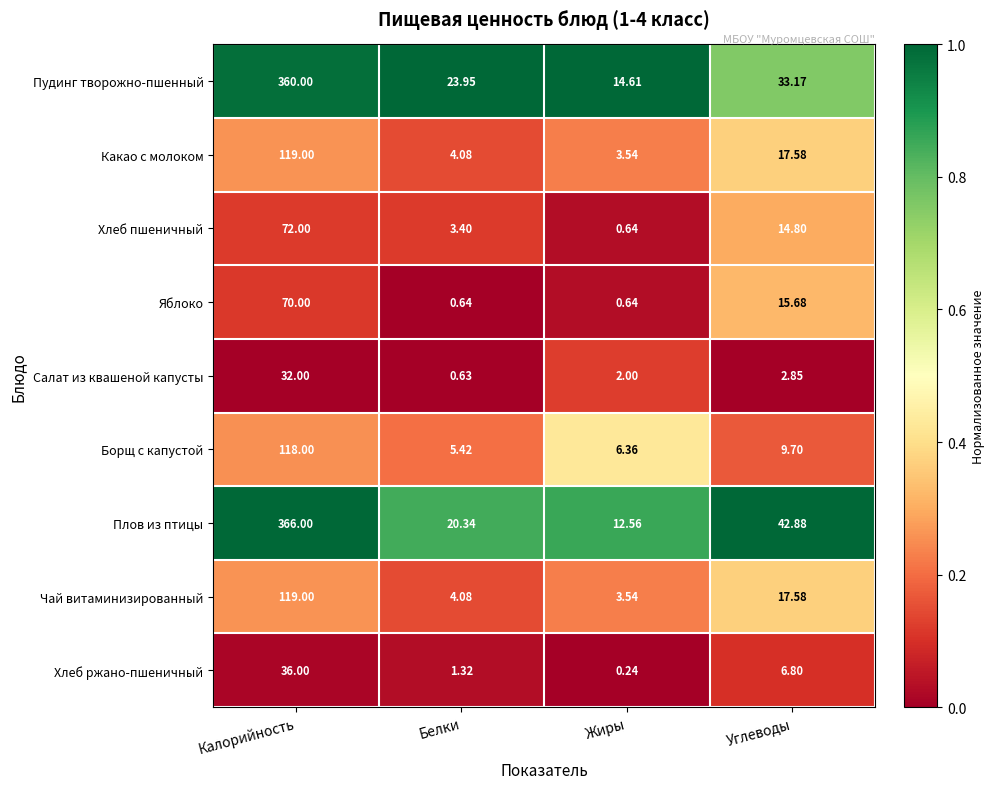

At which category does the chart reach its minimum across all series?

Жиры